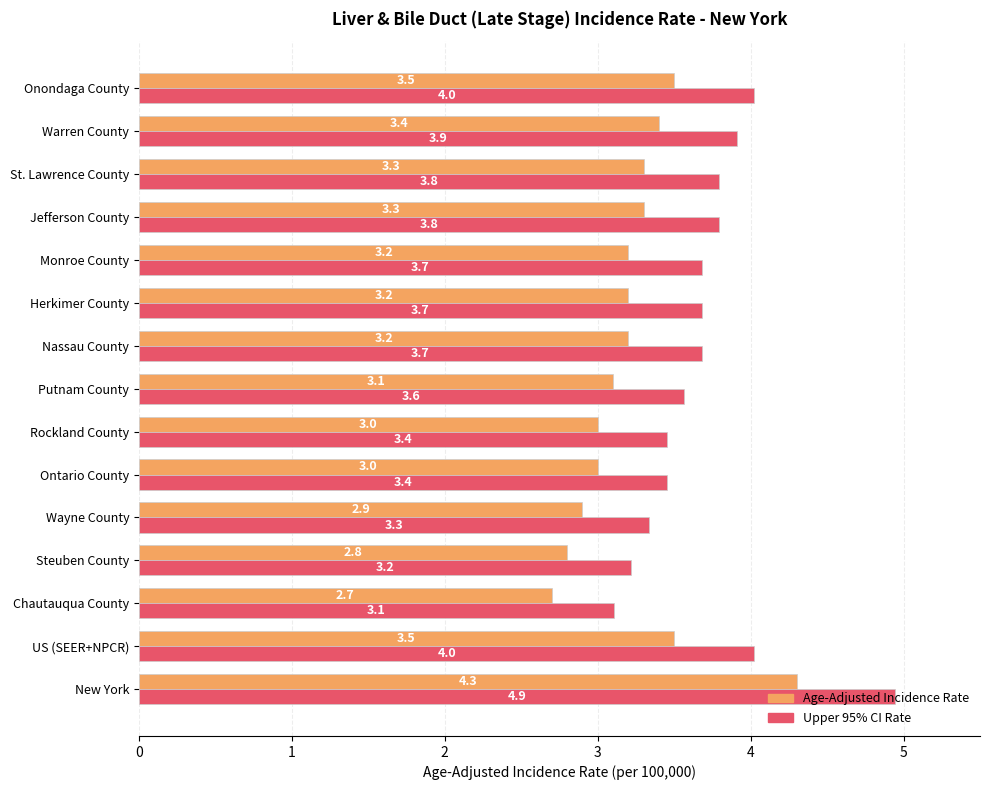

Is it true that Upper 95% CI Rate equals 2.5 at Jefferson County?

False